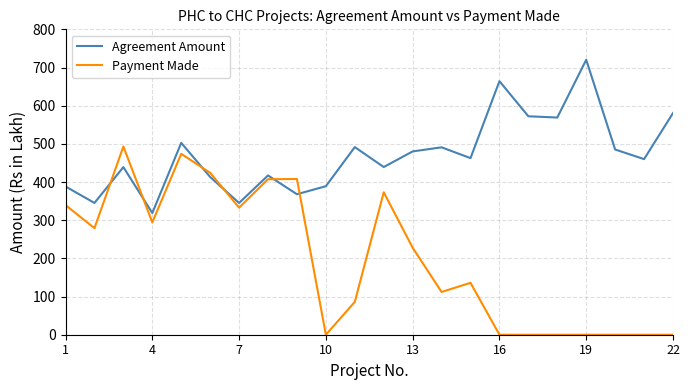

What is the highest value of the Agreement Amount series?

720.2